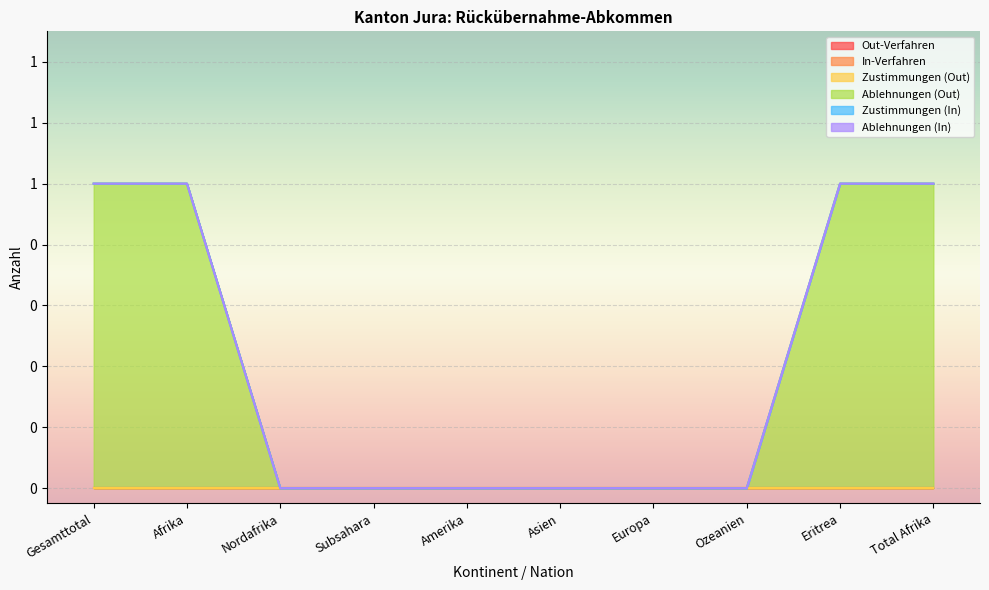

What are all the series names shown in the legend?

Out-Verfahren, In-Verfahren, Zustimmungen (Out), Ablehnungen (Out), Zustimmungen (In), Ablehnungen (In)